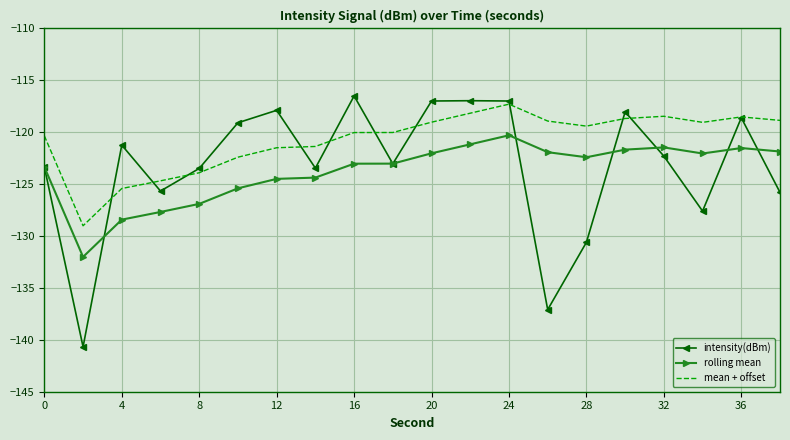

Which series has the largest total across all categories?

mean + offset